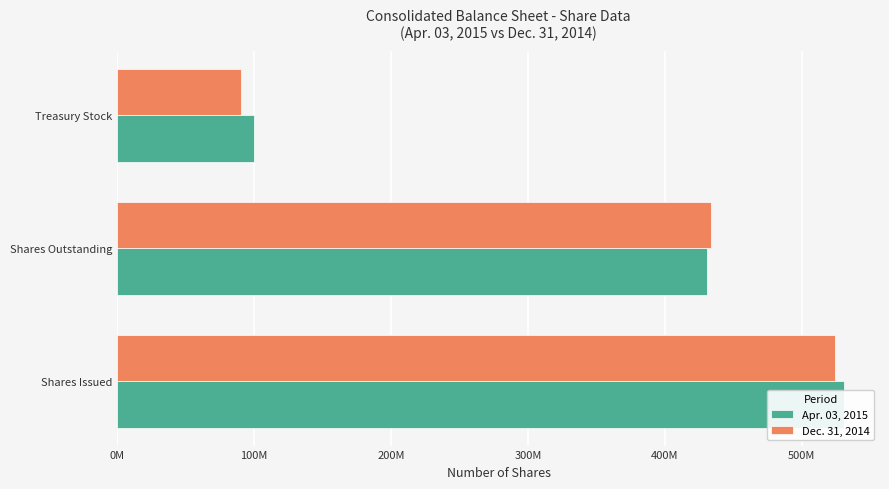

List the series in order of their peak value, lowest first.

Dec. 31, 2014, Apr. 03, 2015